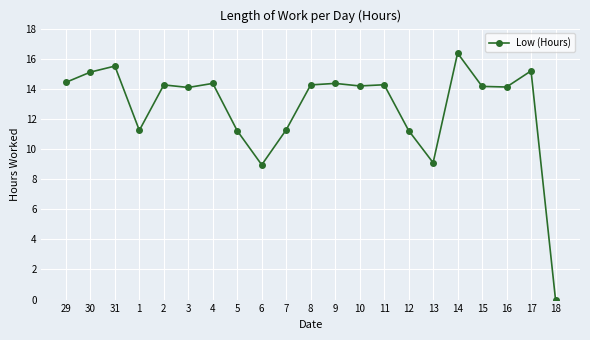

Which label corresponds to the largest value in the chart?

14